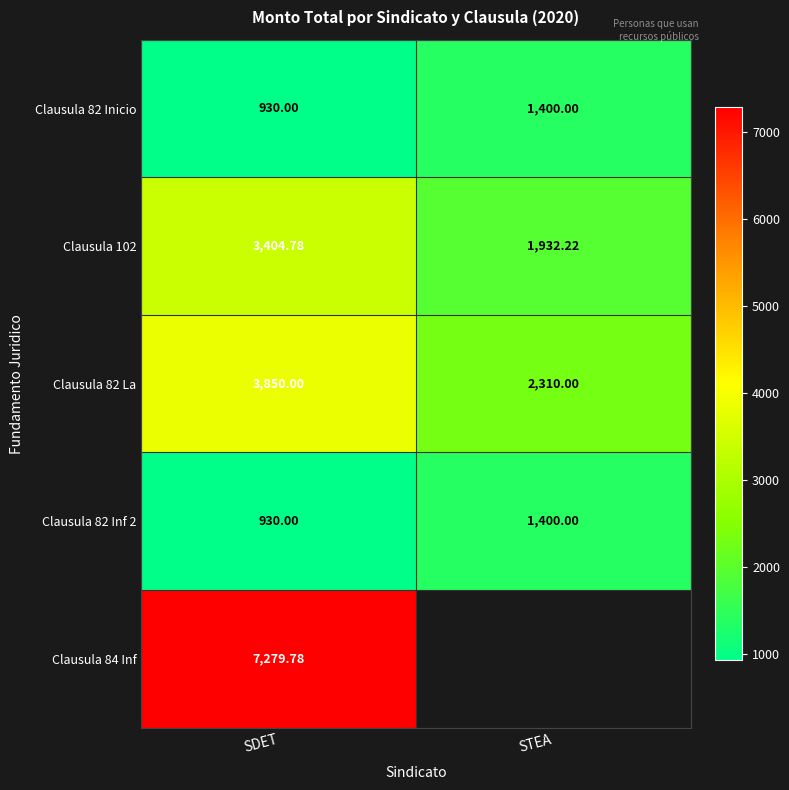

Is the value of Clausula 82 La at SDET greater than the value of Clausula 82 Inf 2 at SDET?

Yes